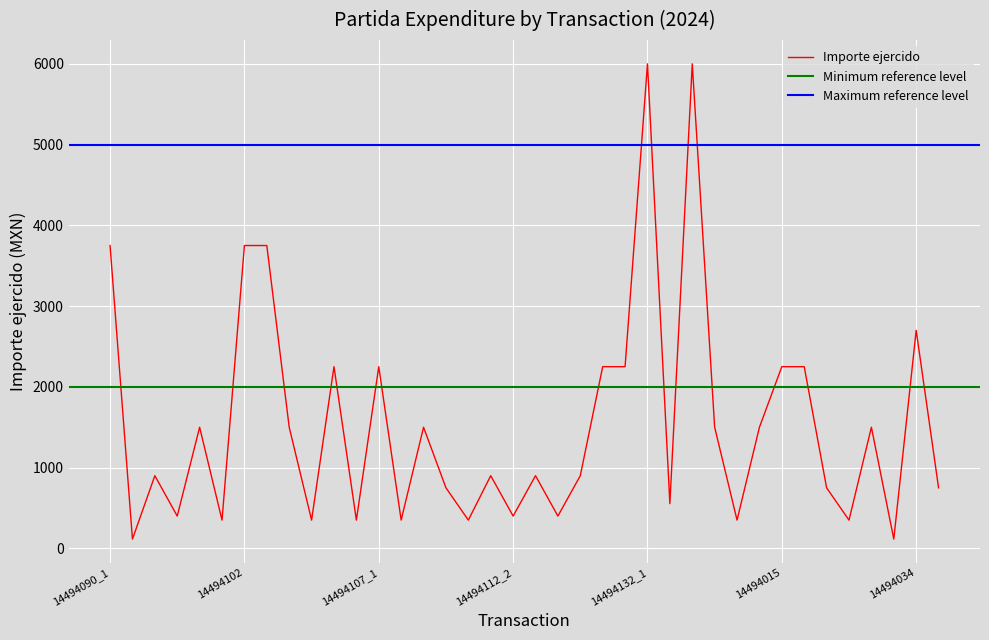

Rank the categories by value from highest to lowest.

14494132_1, 14494133, 14494090_1, 14494102, 14494103, 14494034, 14494106_1, 14494107_1, 14494121, 14494122, 14494015, 14494016, 14494092_1, 14494104_1, 14494108, 14494134_1, 14494014, 14494024_1, 14494091_1, 14494112_1, 14494113_1, 14494120, 14494111_1, 14494023_1, 14494035, 14494132_2, 14494091_2, 14494112_2, 14494113_2, 14494092_2, 14494104_2, 14494106_2, 14494107_2, 14494111_2, 14494134_2, 14494023_2, 14494090_2, 14494024_2